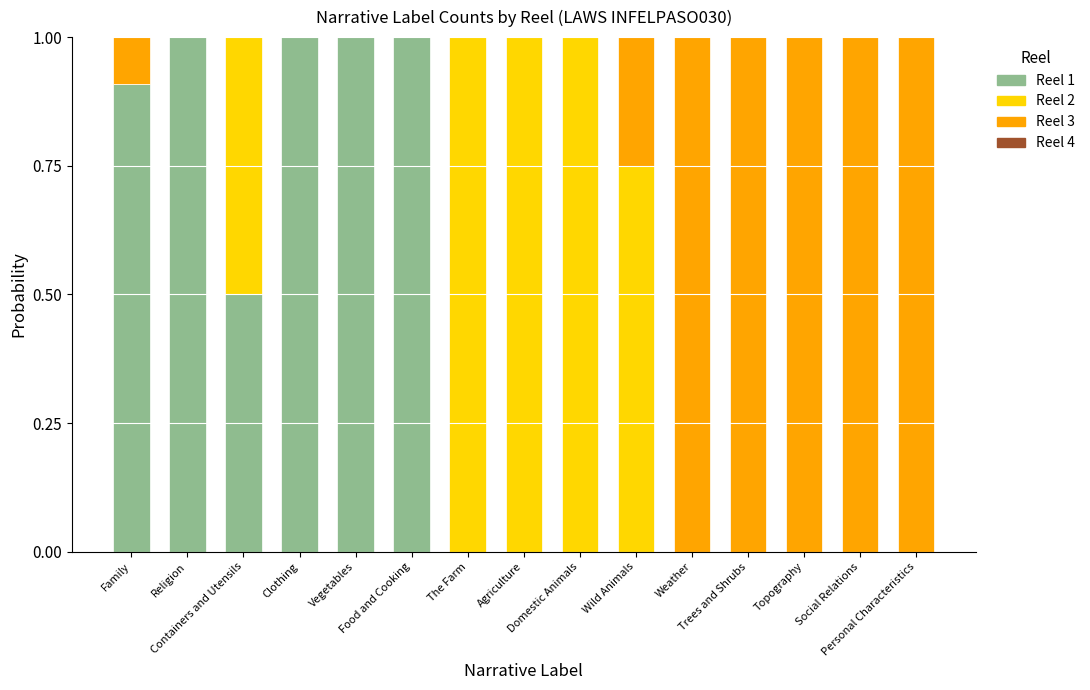

What is the highest value of the Reel 1 series?

1.0